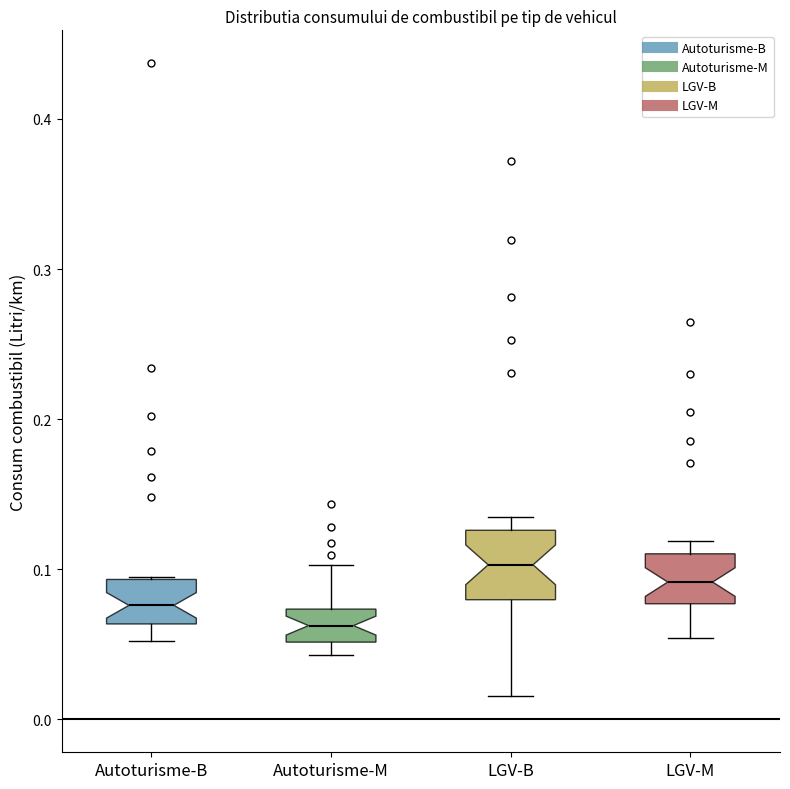

Reading left to right, read every box against the y-axis: the position of its median line, the range the box covers, and the ends of its whiskers. The values are not printed on the chart, so give them approximately, as read against the axis.

Autoturisme-B: median 0.08, box 0.06 to 0.09, whiskers 0.05 to 0.10
Autoturisme-M: median 0.06, box 0.05 to 0.07, whiskers 0.04 to 0.10
LGV-B: median 0.10, box 0.08 to 0.13, whiskers 0.02 to 0.14
LGV-M: median 0.09, box 0.08 to 0.11, whiskers 0.05 to 0.12